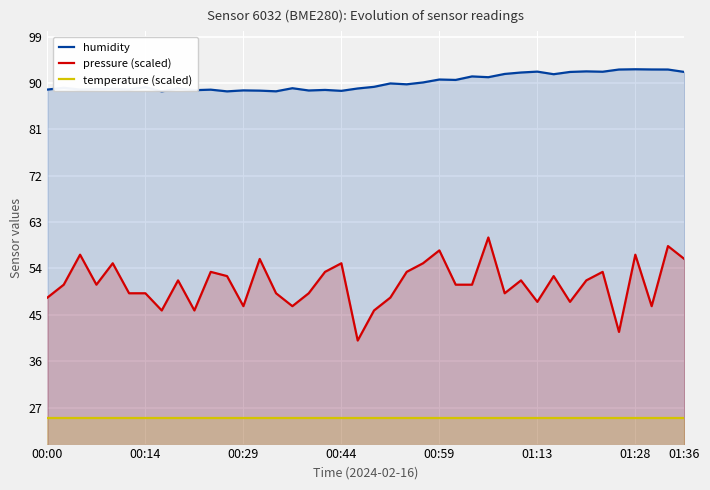

Rank the series by their maximum value, from highest to lowest.

humidity, pressure (scaled), temperature (scaled)